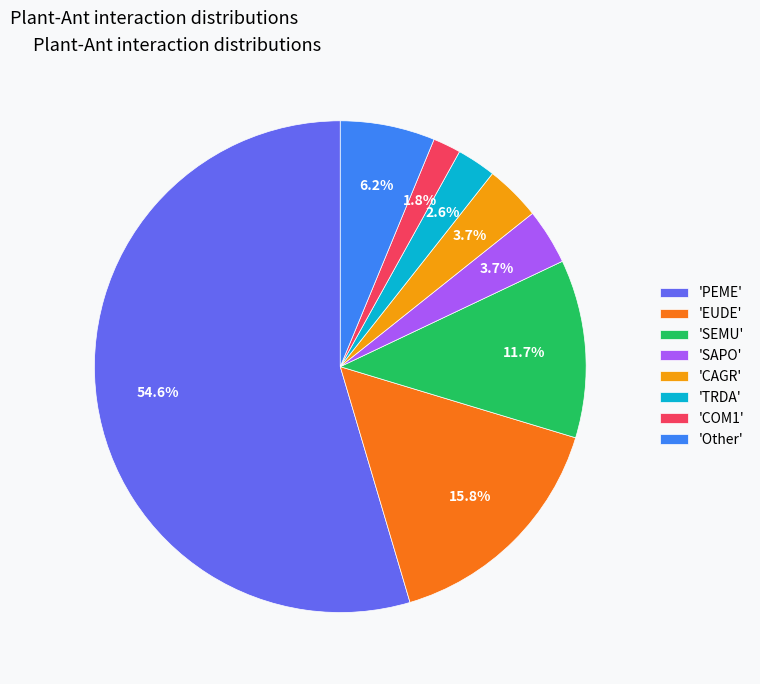

How many slices are in this pie chart?

8